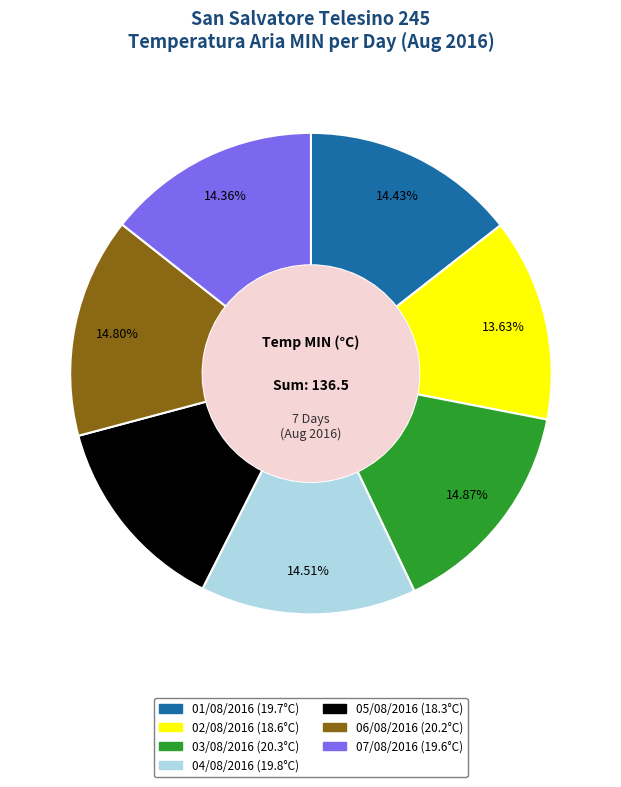

Count the number of slices in the pie.

7